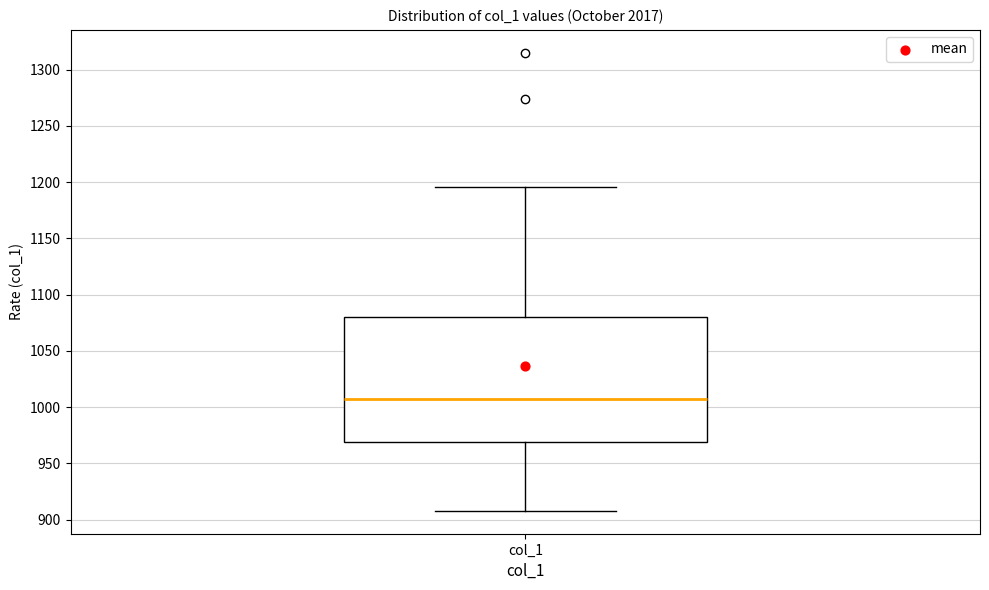

Where does the upper whisker of the box for col_1 end on the y-axis? The values are not printed on the chart, so give them approximately, as read against the axis.

1195